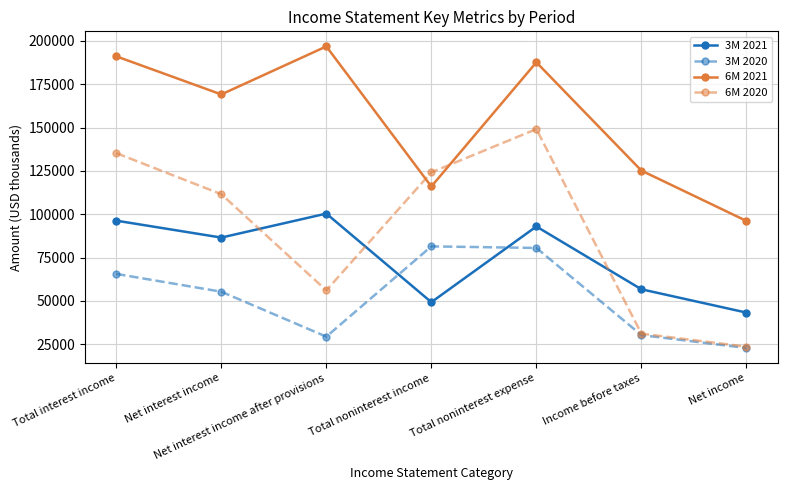

What is the spread (max minus min) of values at Total noninterest income?

74891